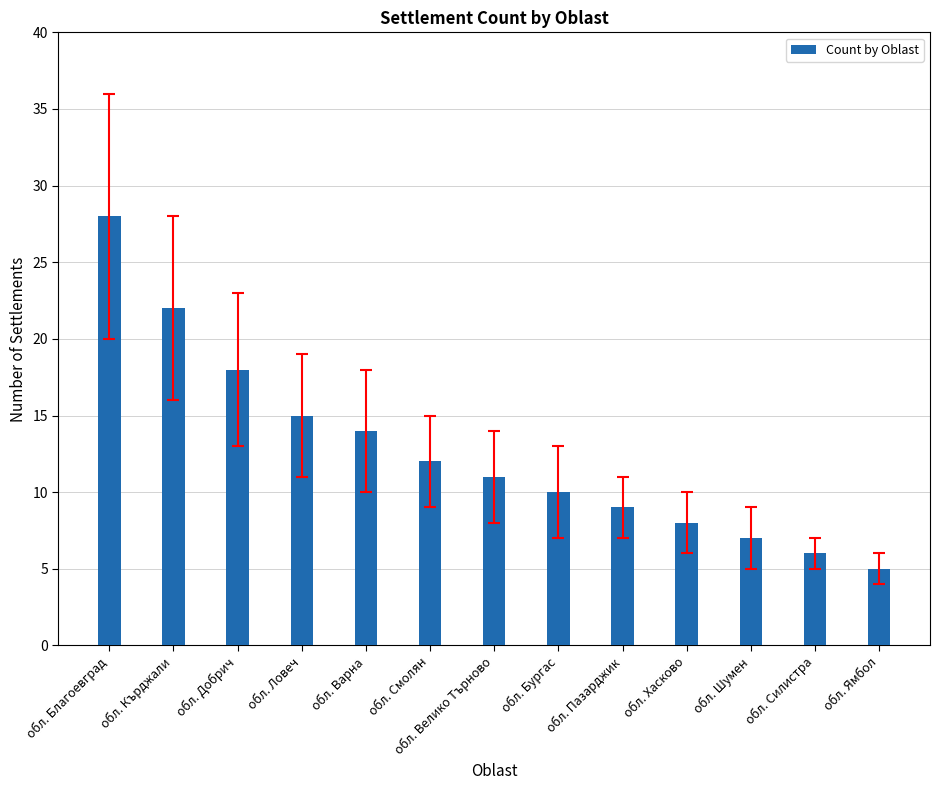

Where does the data first go above 11?

обл. Благоевград